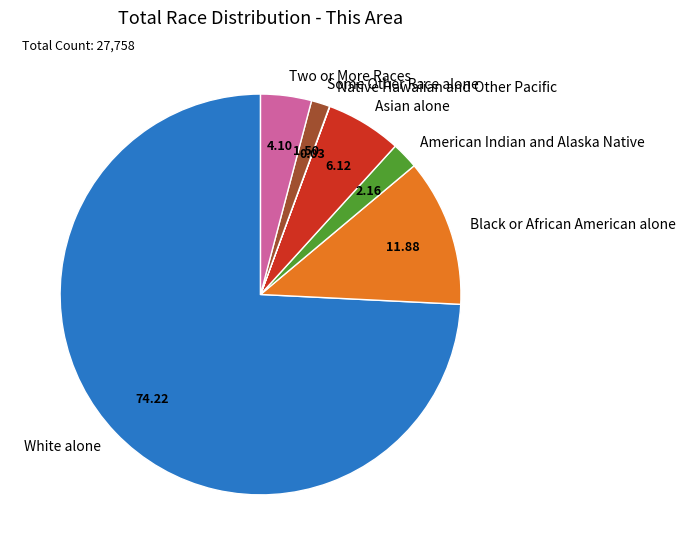

Is Two or More Races the majority of the pie?

No